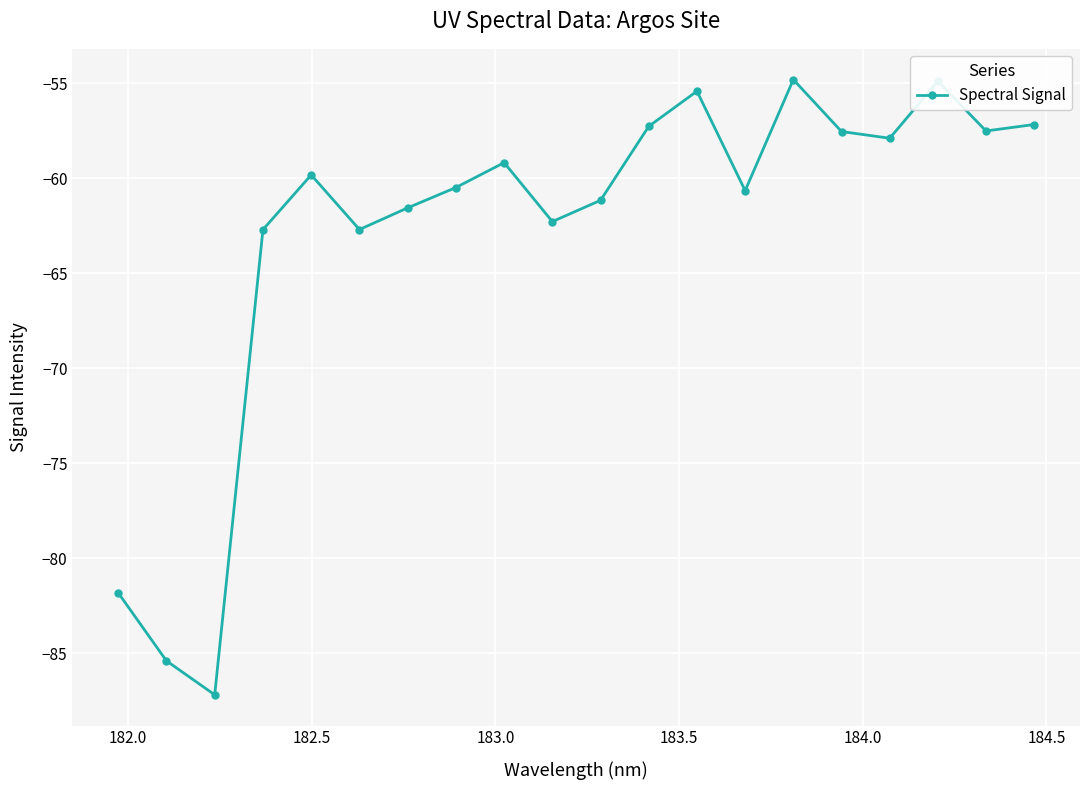

What is the maximum value shown in the chart?

-54.8